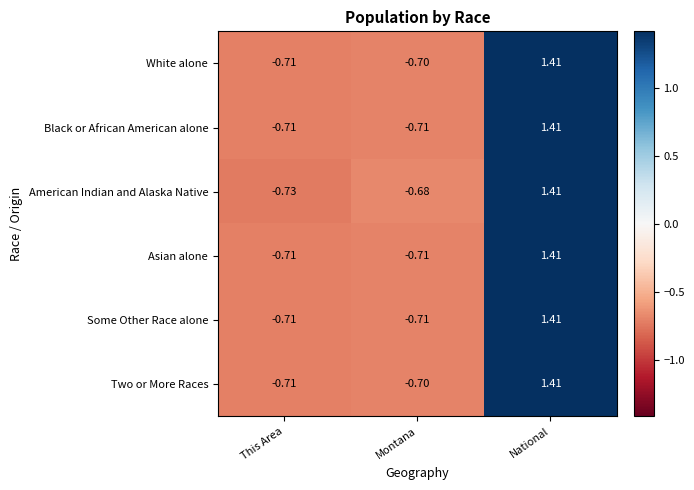

How many data points in Black or African American alone are above 0?

1